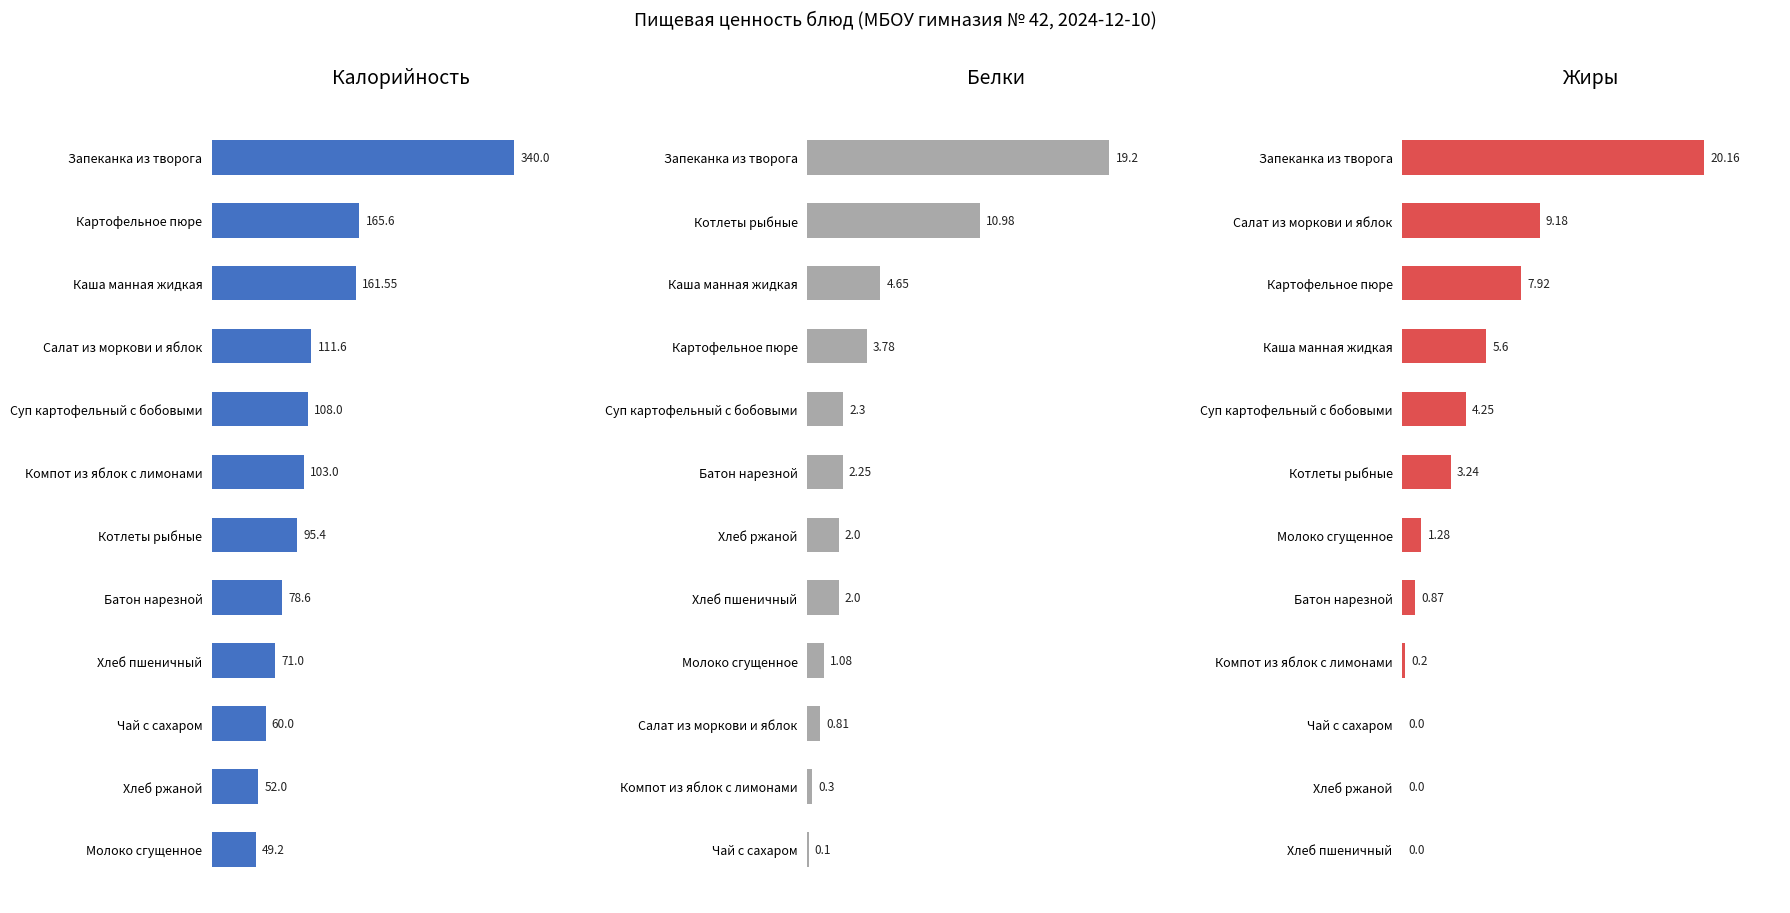

How many values in the Жиры series exceed 3?

6